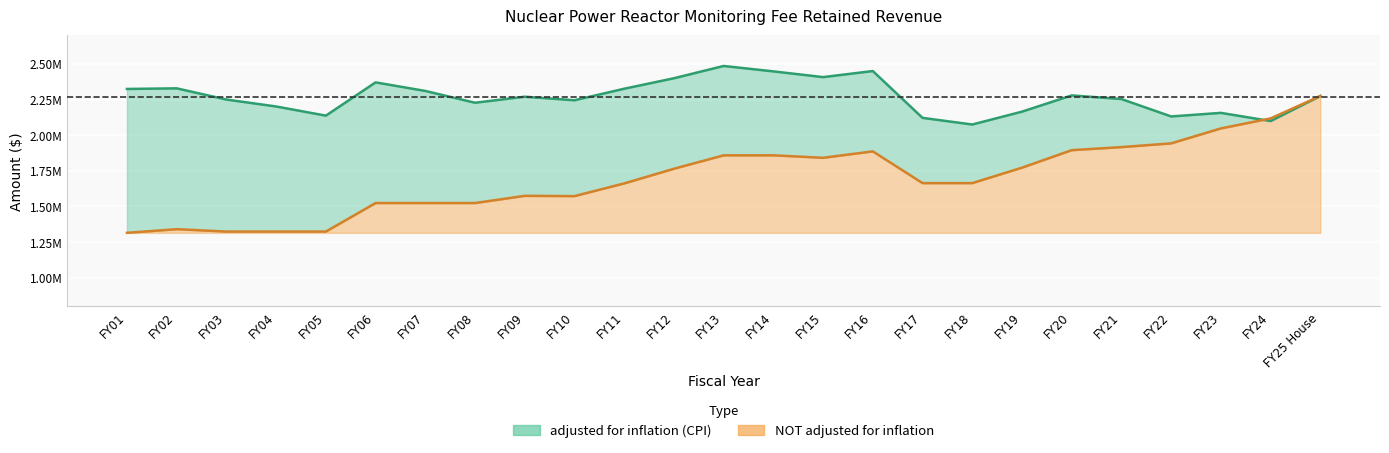

Reading right to left, list all the values displayed in this chart.

adjusted for inflation (CPI): FY25 House=2275104	FY24=2099270	FY23=2156605	FY22=2131553	FY21=2253425	FY20=2279165	FY19=2165192	FY18=2075006	FY17=2121521	FY16=2450050	FY15=2407500	FY14=2447601	FY13=2485685	FY12=2399454	FY11=2325989	FY10=2245075	FY09=2269937	FY08=2227787	FY07=2310432	FY06=2370478	FY05=2137229	FY04=2201443	FY03=2250002	FY02=2328678	FY01=2324350
NOT adjusted for inflation: FY25 House=2275104	FY24=2117828	FY23=2047689	FY22=1942792	FY21=1916576	FY20=1895090	FY19=1772312	FY18=1663993	FY17=1663993	FY16=1886574	FY15=1841574	FY14=1858947	FY13=1858947	FY12=1764716	FY11=1661878	FY10=1572865	FY09=1574783	FY08=1524195	FY07=1524195	FY06=1524195	FY05=1324195	FY04=1324195	FY03=1324195	FY02=1340957	FY01=1315176